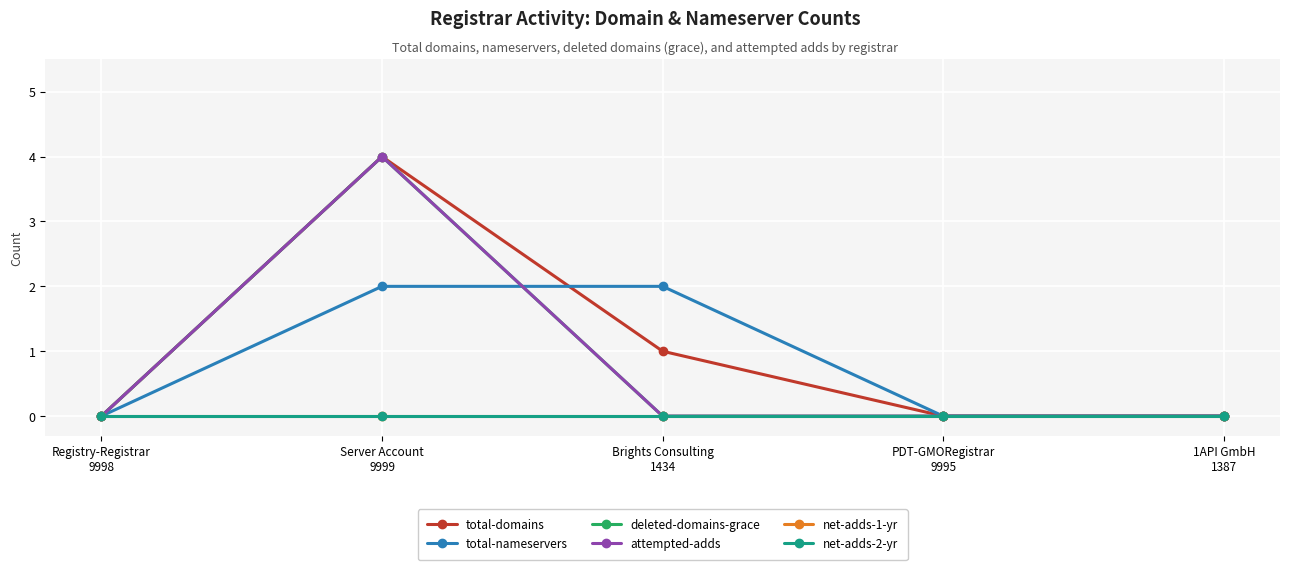

What position from the right is Brights Consulting
1434?

3